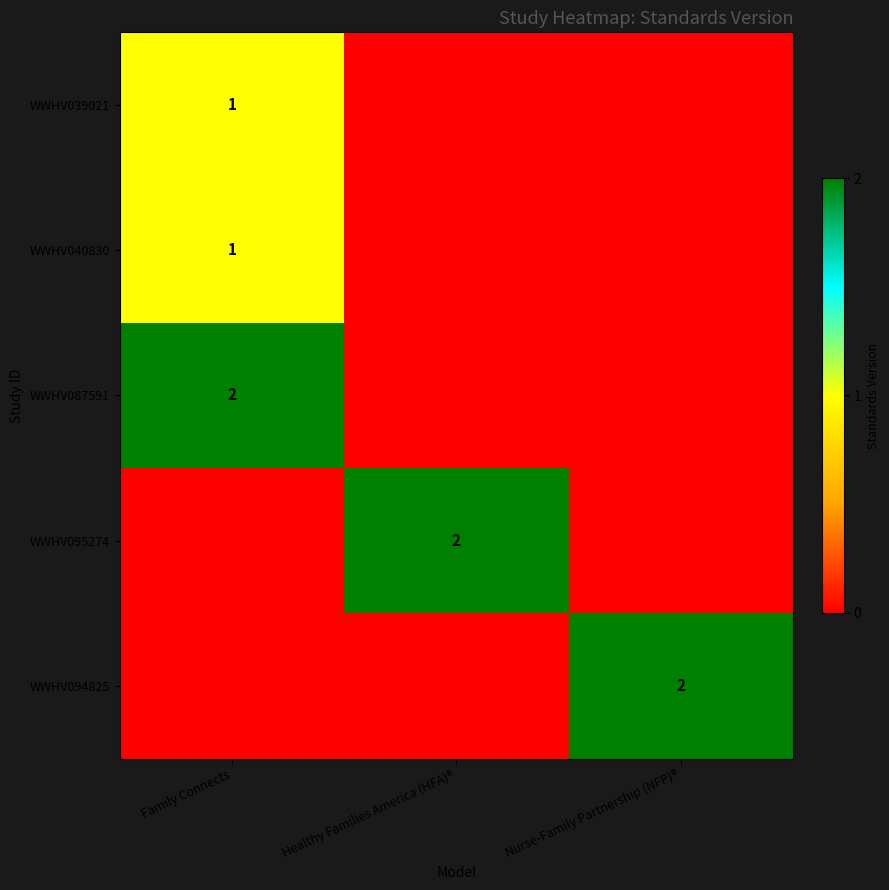

True or false: WWHV087591 has a value of 3 at Family Connects.

False